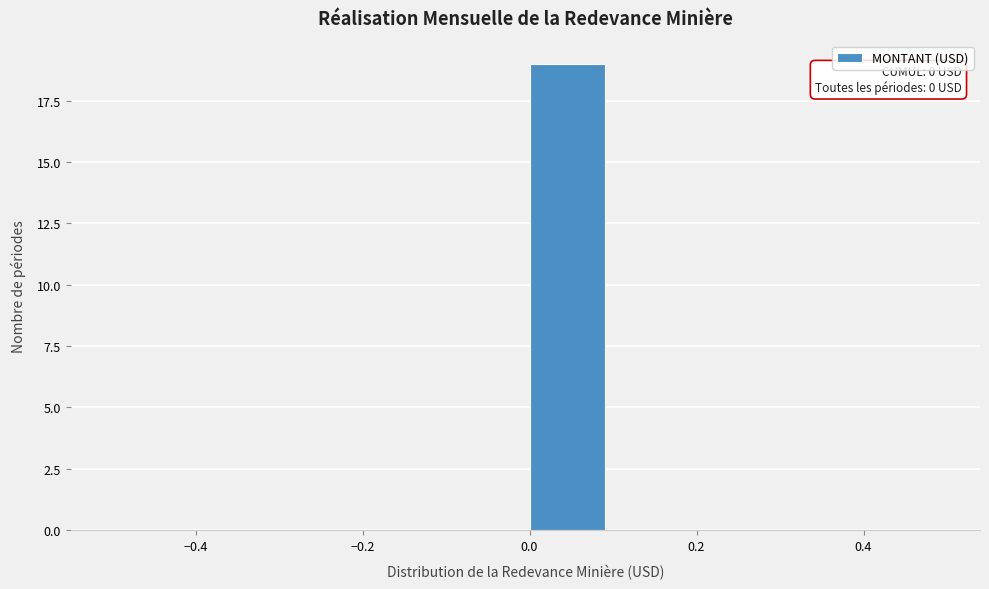

Which range on the x-axis has the tallest bar?

0.0 to 0.1